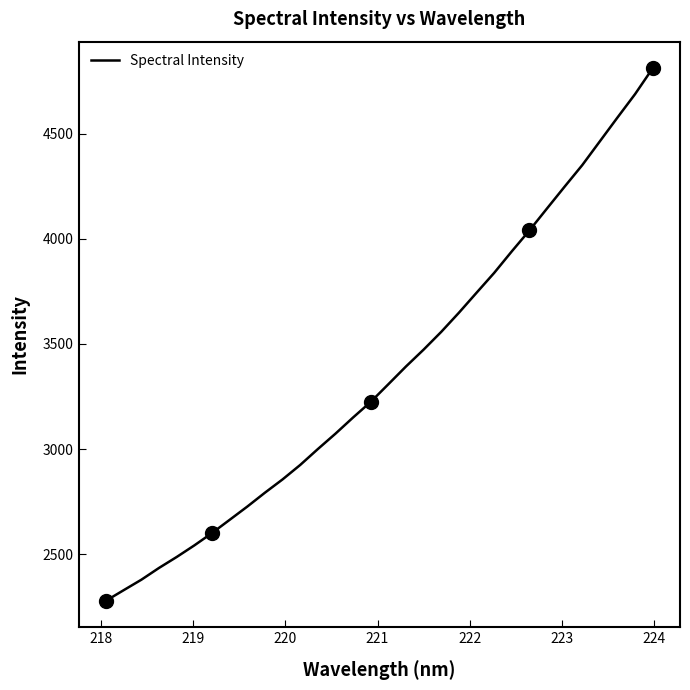

What is the sum of all values?

107685.0